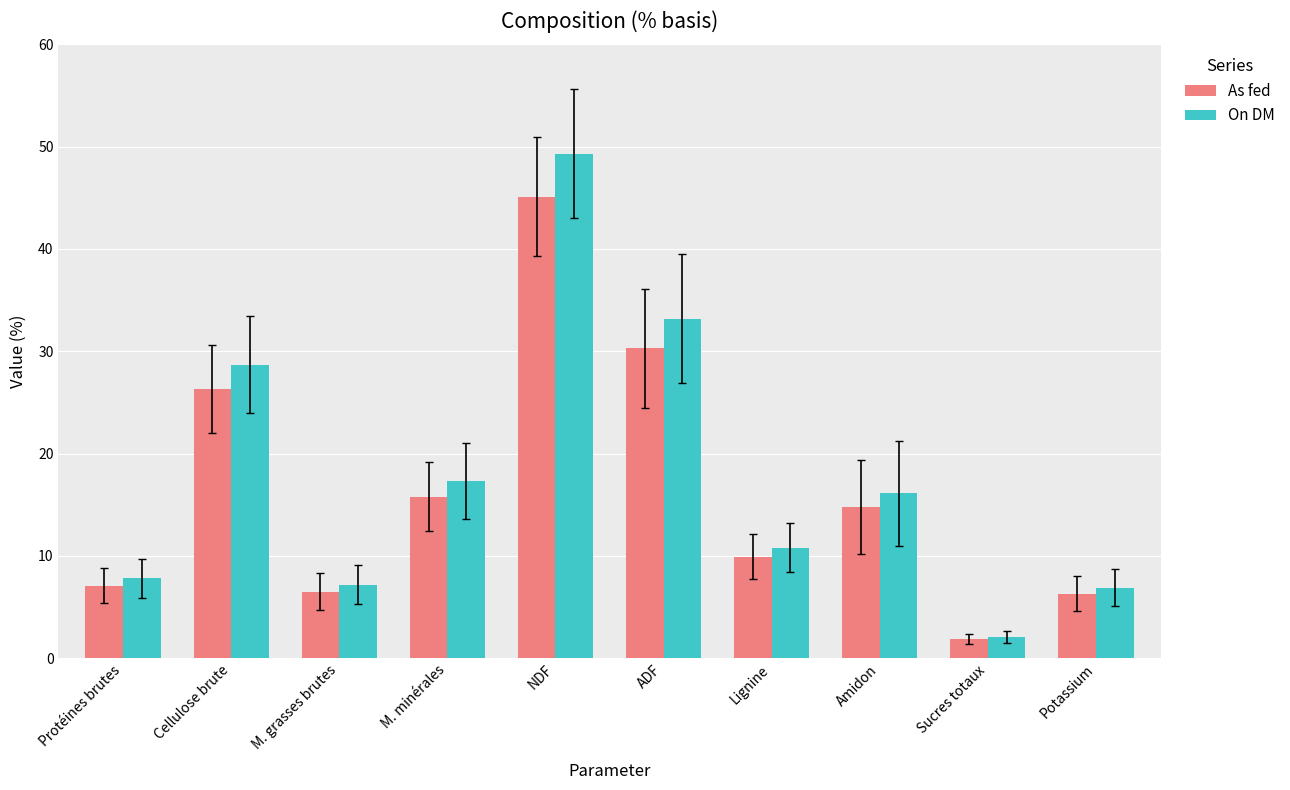

The value of As fed at M. minérales is 21.9. True or false?

False